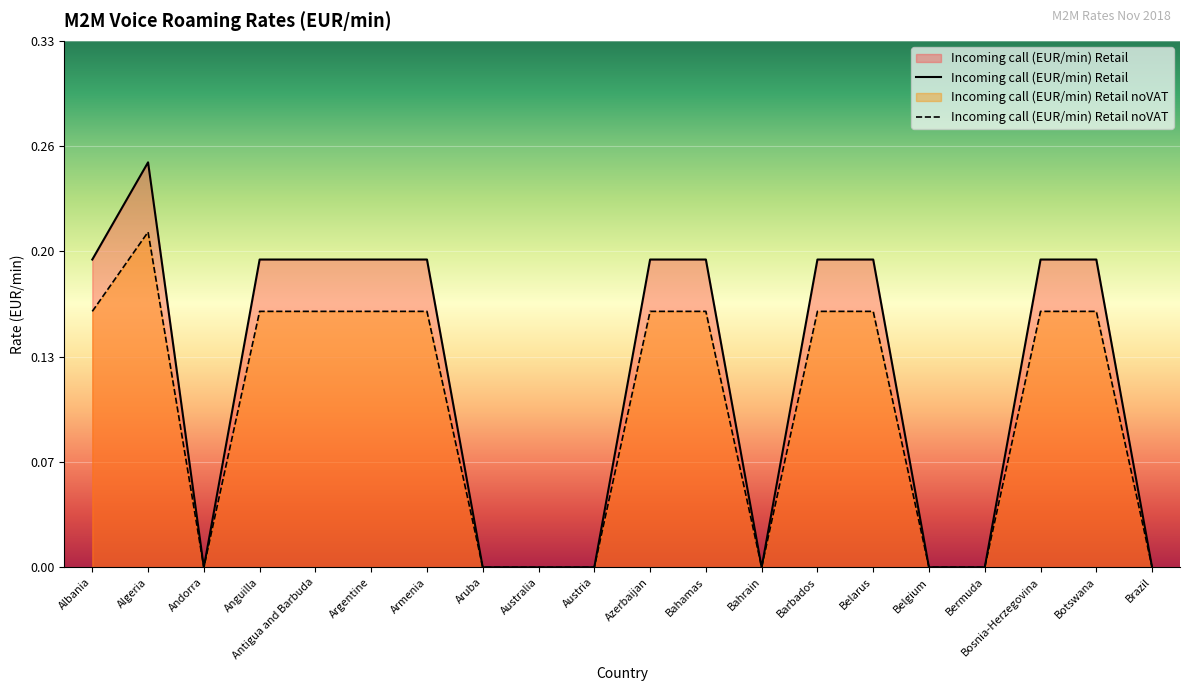

At which category does Incoming call (EUR/min) Retail reach its first local valley?

Andorra